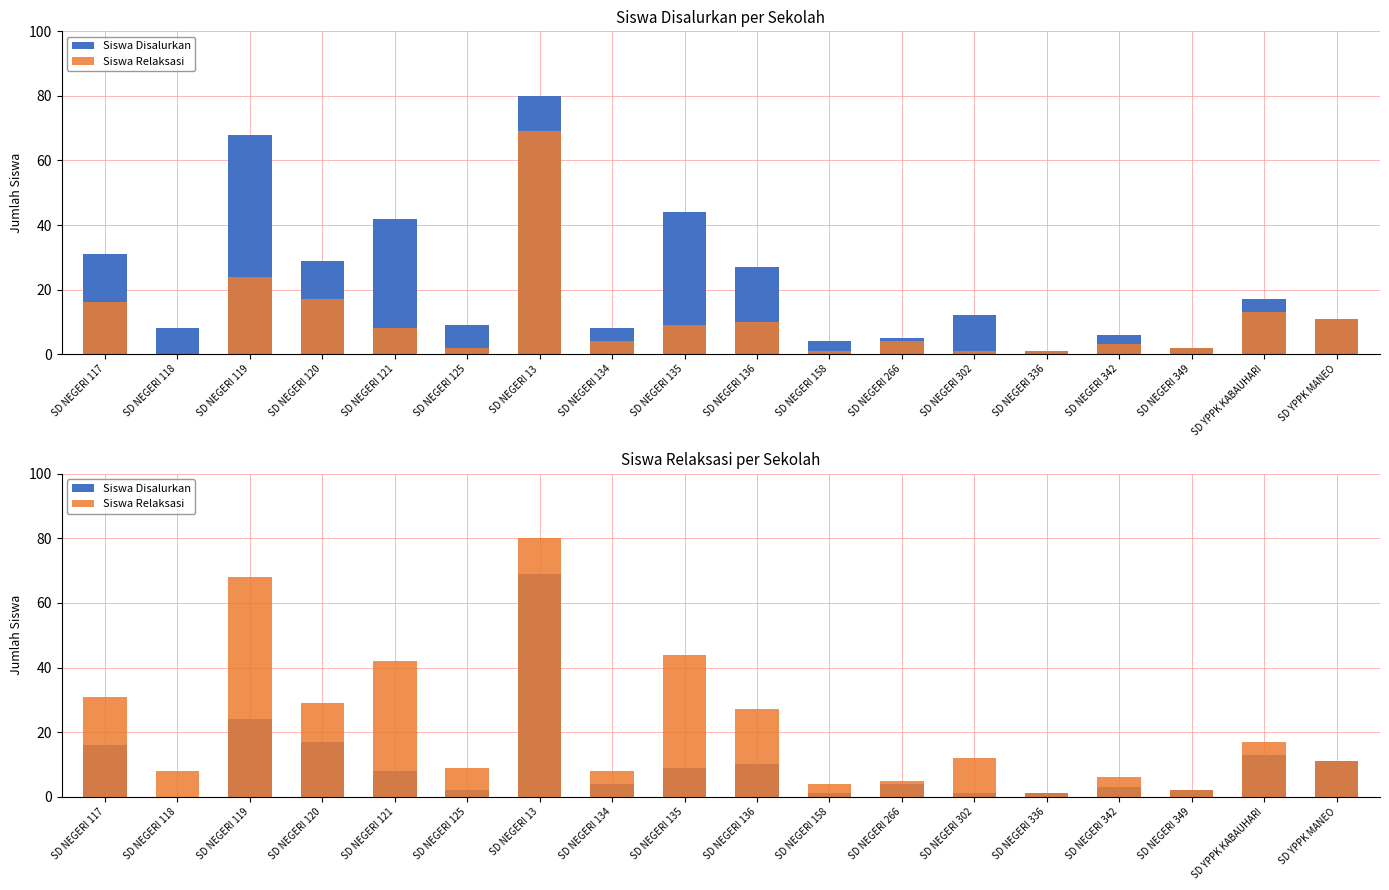

The value of Siswa Relaksasi at SD NEGERI 13 is 80. True or false?

True